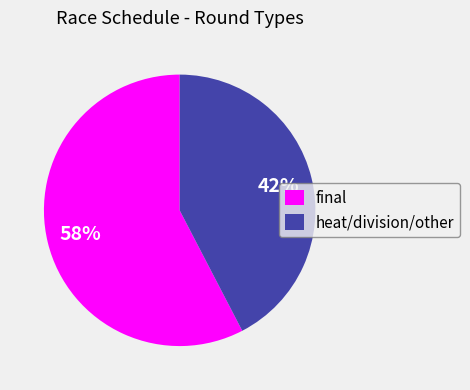

What is the ratio of the value at final to the value at heat/division/other?

1.4